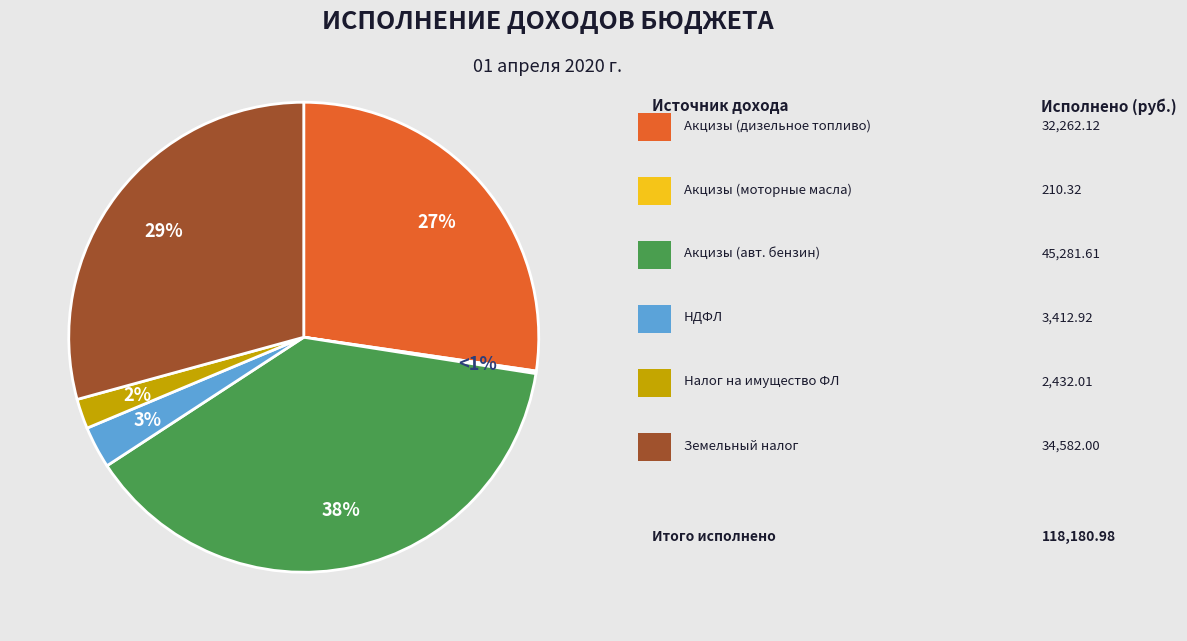

To the nearest percent, what is the difference between the largest and smallest slice percentages?

38%